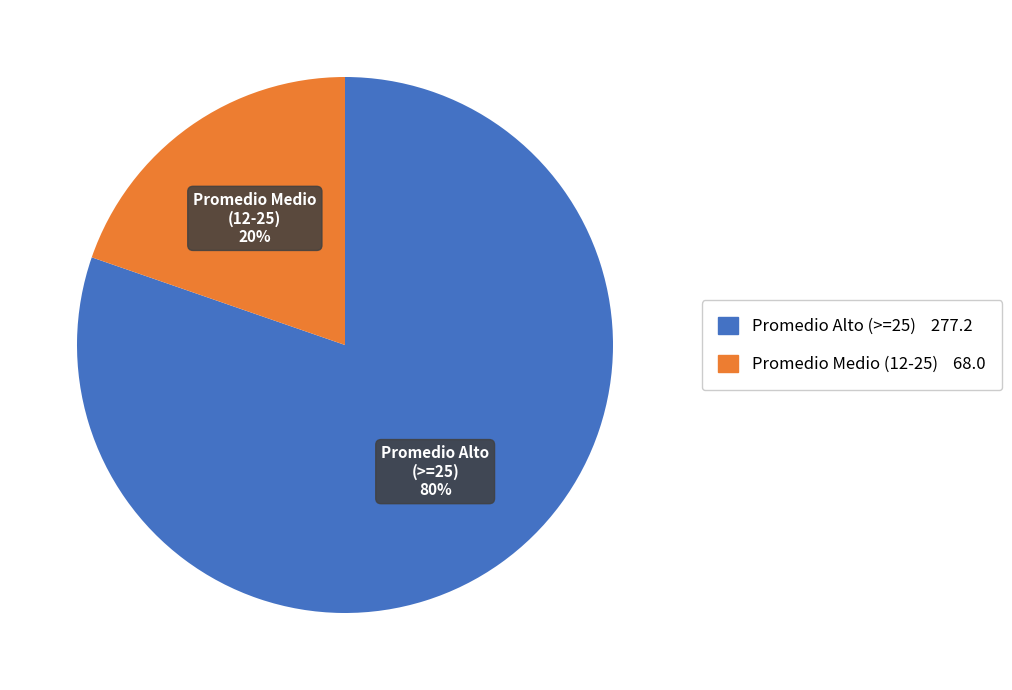

To the nearest percent, what is the average slice percentage?

50%